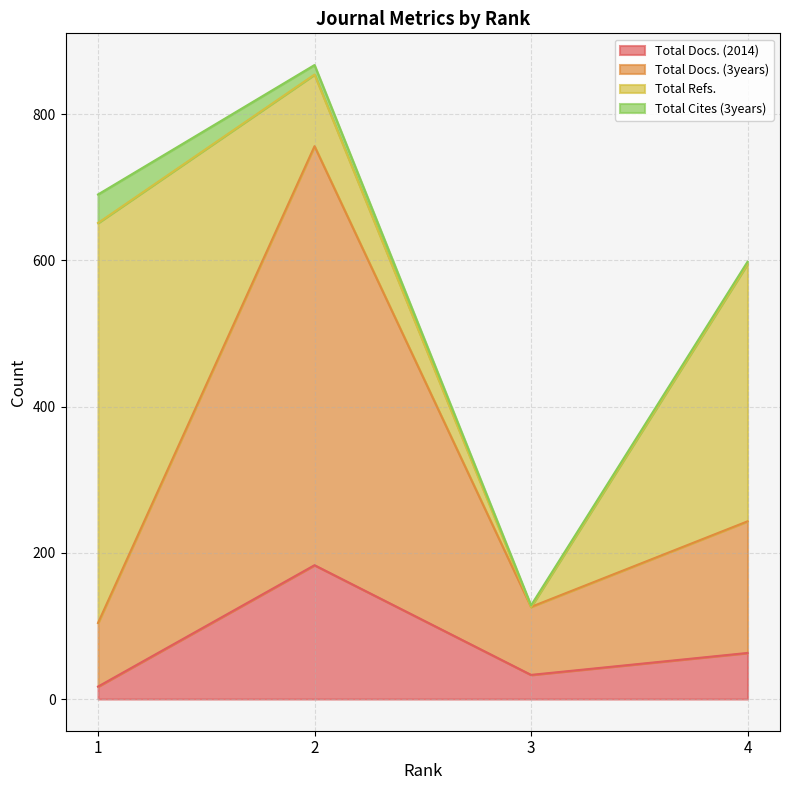

In Total Docs. (2014), how many points are higher than both neighbors (excluding endpoints)?

1